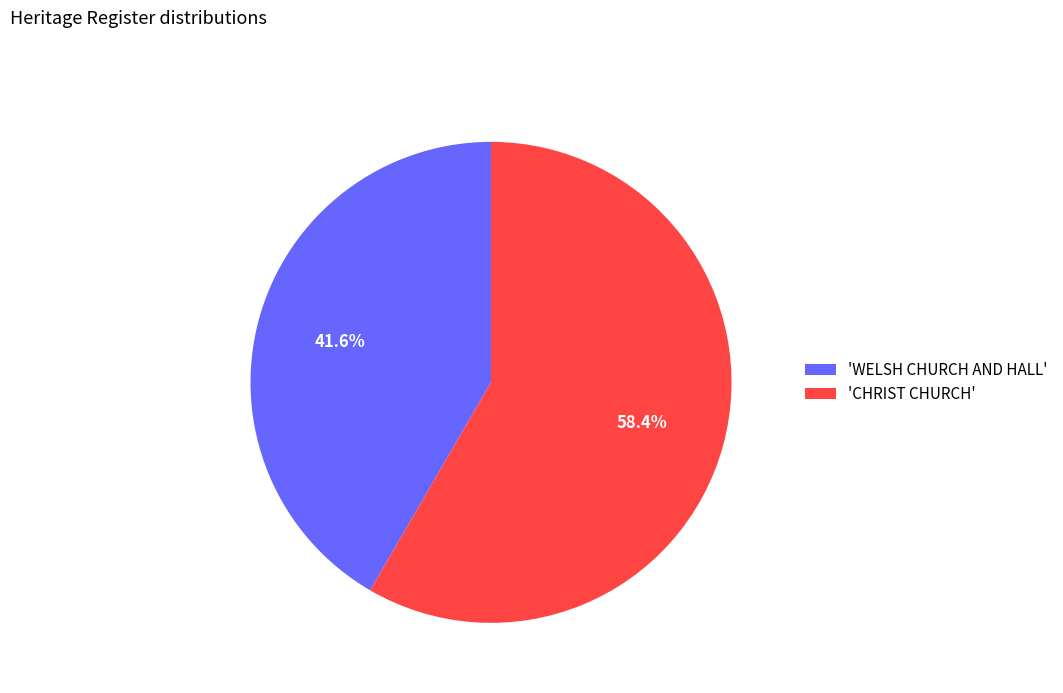

Which slice represents more than half of the pie?

'CHRIST CHURCH'